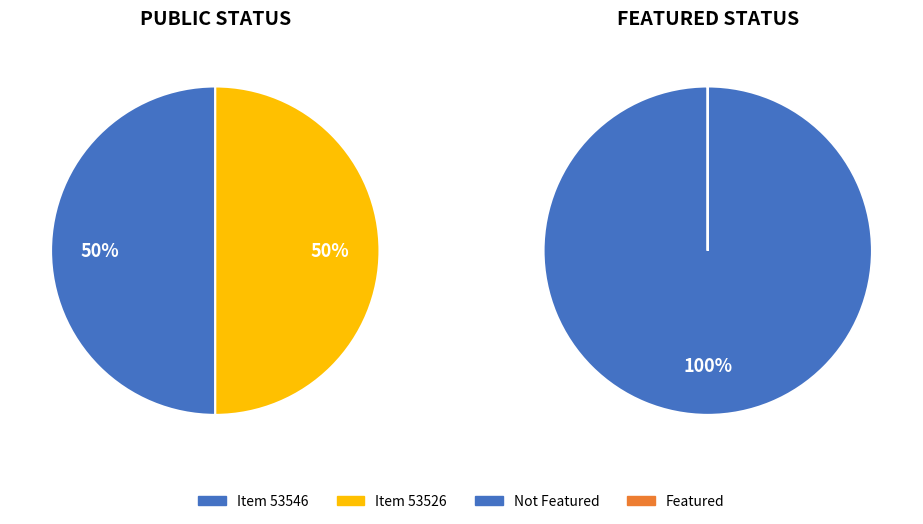

Count the number of slices in the pie.

2